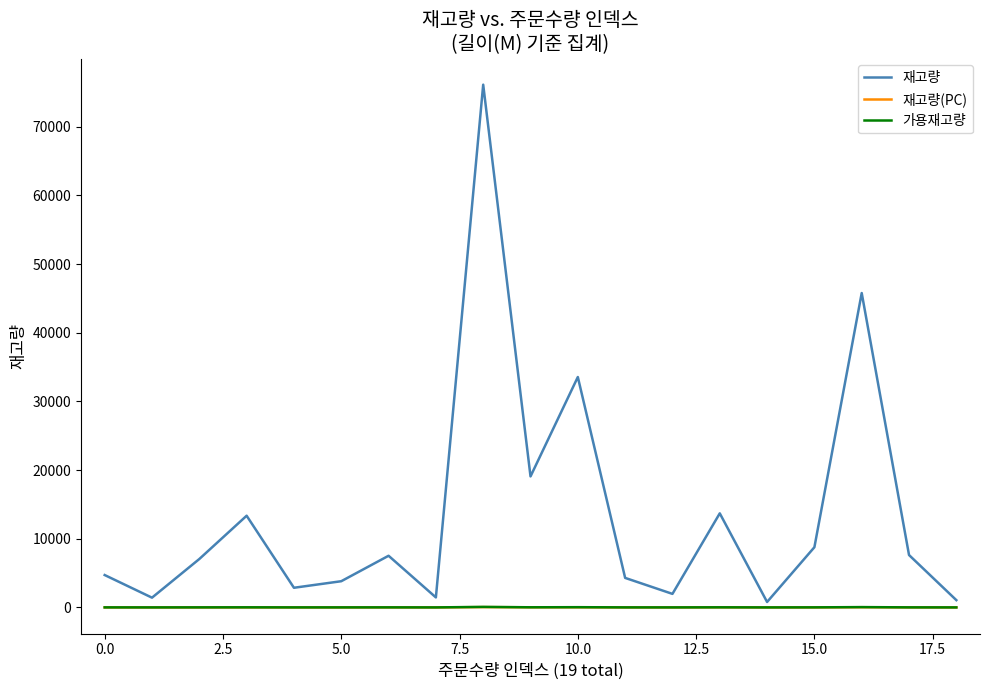

What is the difference between the maximum and minimum values in the 재고량 series?

75348.0